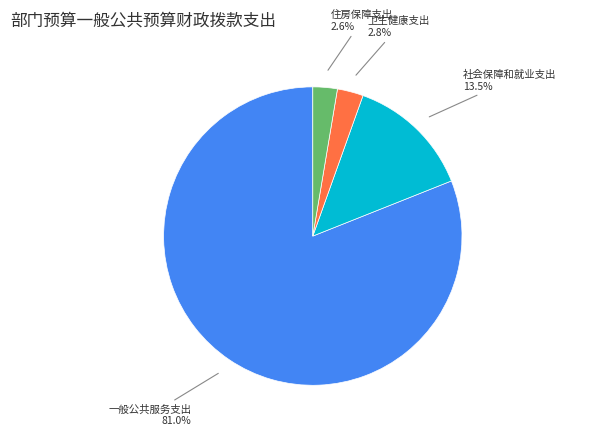

What percentage is NOT represented by 社会保障和就业支出?

86.5%